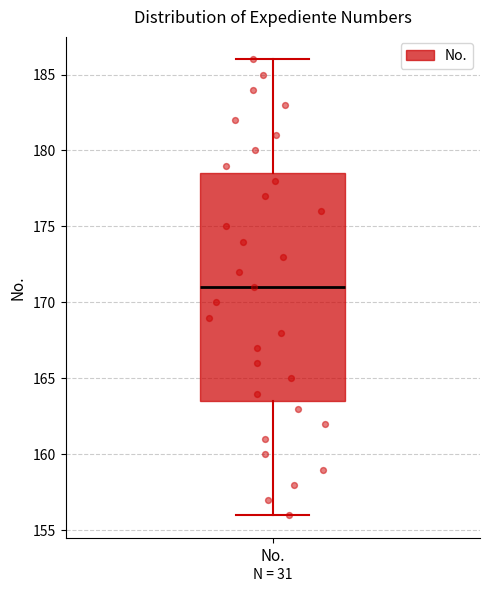

Where is the lower edge of the box for No. on the y-axis? The values are not printed on the chart, so give them approximately, as read against the axis.

163.5